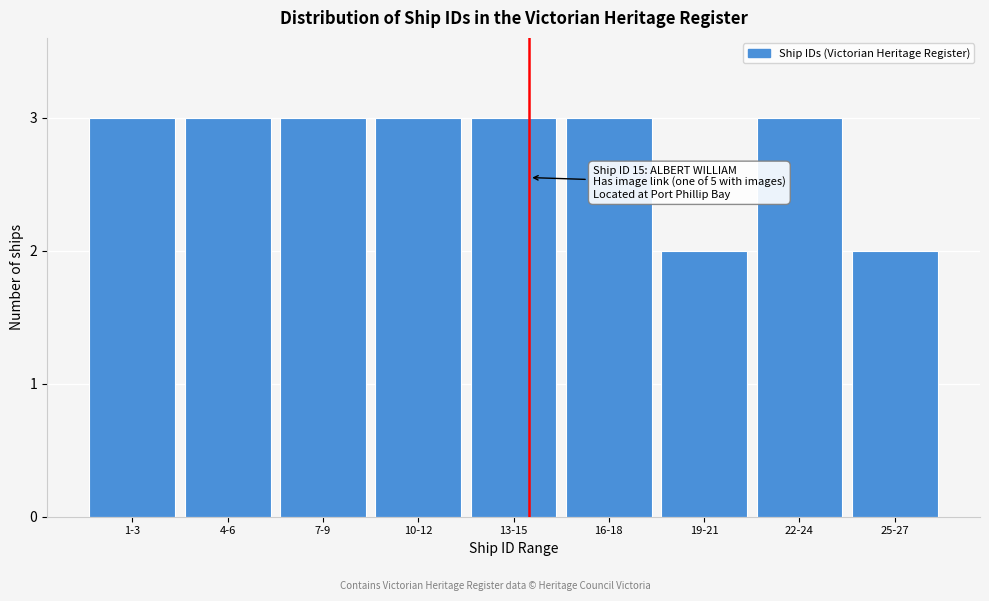

Reading left to right, transcribe all the data shown in this chart.

3	3	3	3	3	3	2	3	2